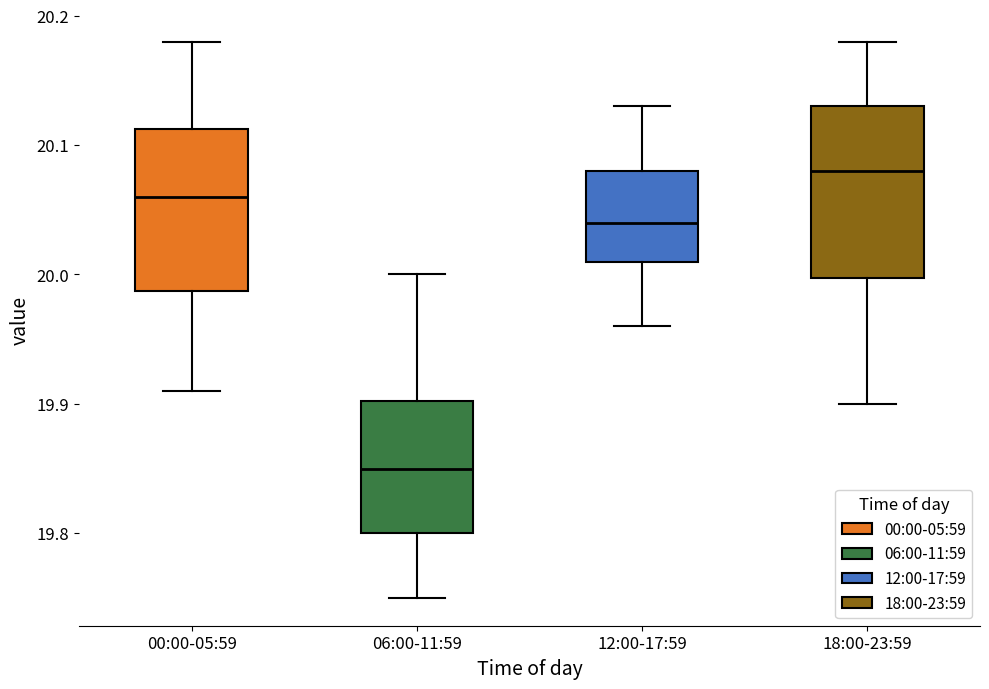

Where is the upper edge of the box for 00:00-05:59 on the y-axis? The values are not printed on the chart, so give them approximately, as read against the axis.

20.11